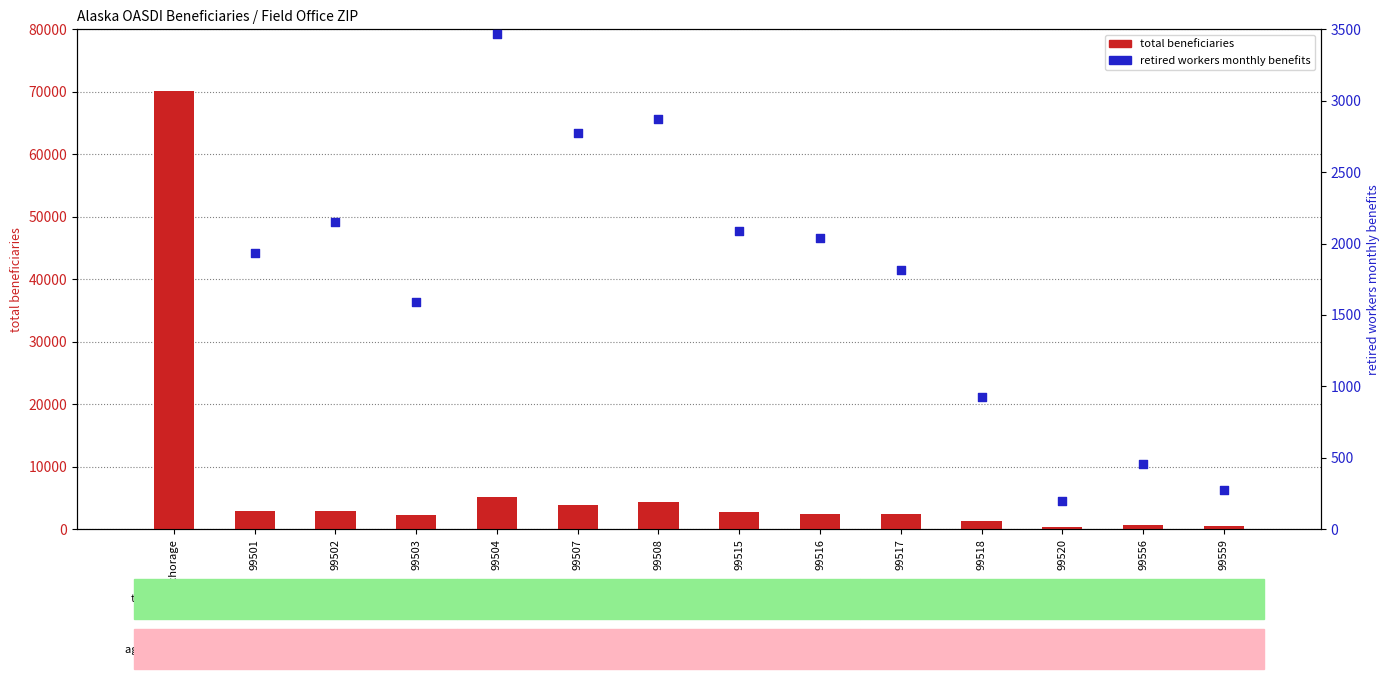

At how many categories does at least one series exceed 3611?

4